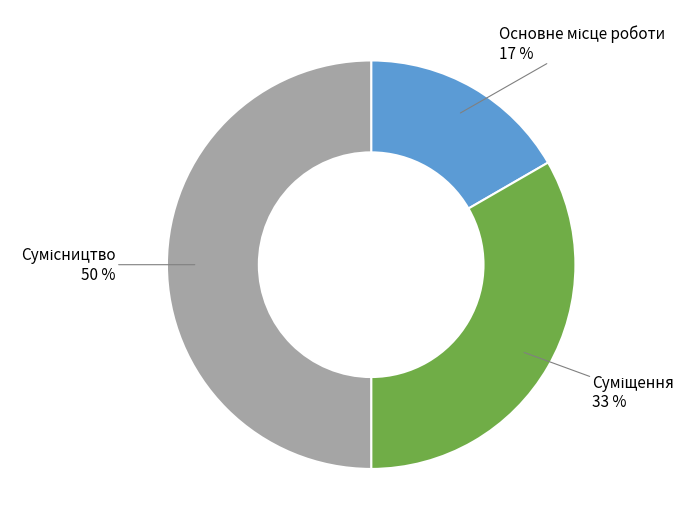

To the nearest percent, what is the difference between the largest and smallest slice percentages?

33%